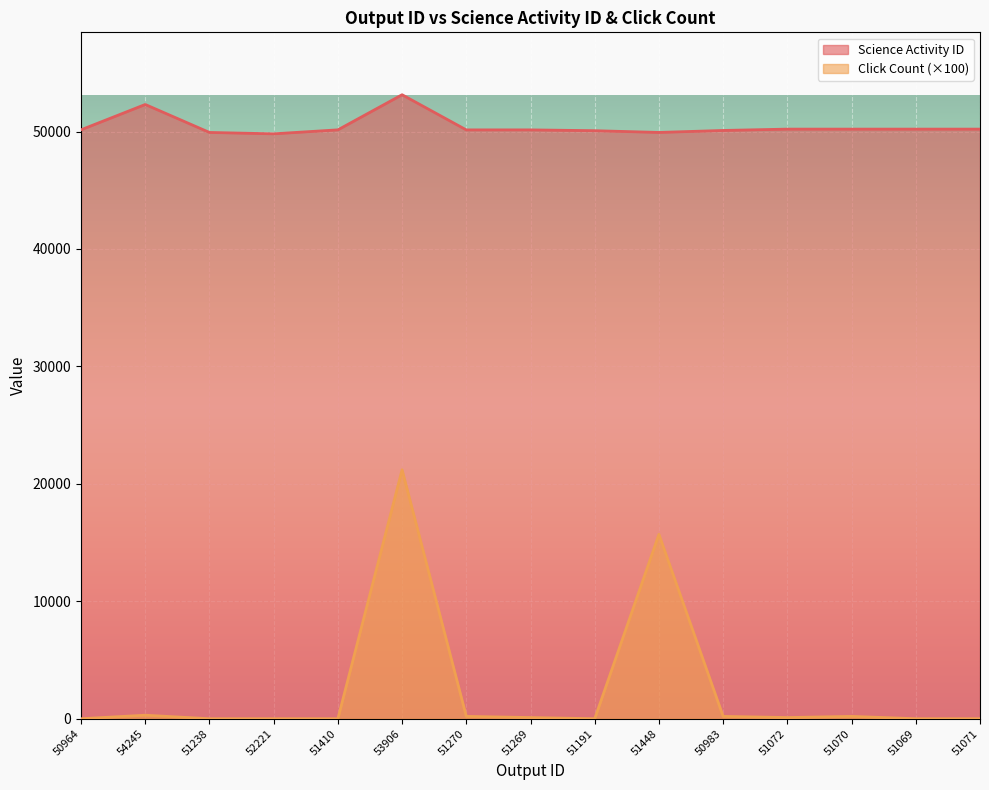

Reading left to right, what are all the values shown in this chart?

Science Activity ID: 50149	52306	49925	49807	50146	53136	50142	50143	50074	49925	50094	50208	50208	50208	50208
Click Count: 0	300	0	0	0	21200	200	100	0	15700	200	100	200	0	0